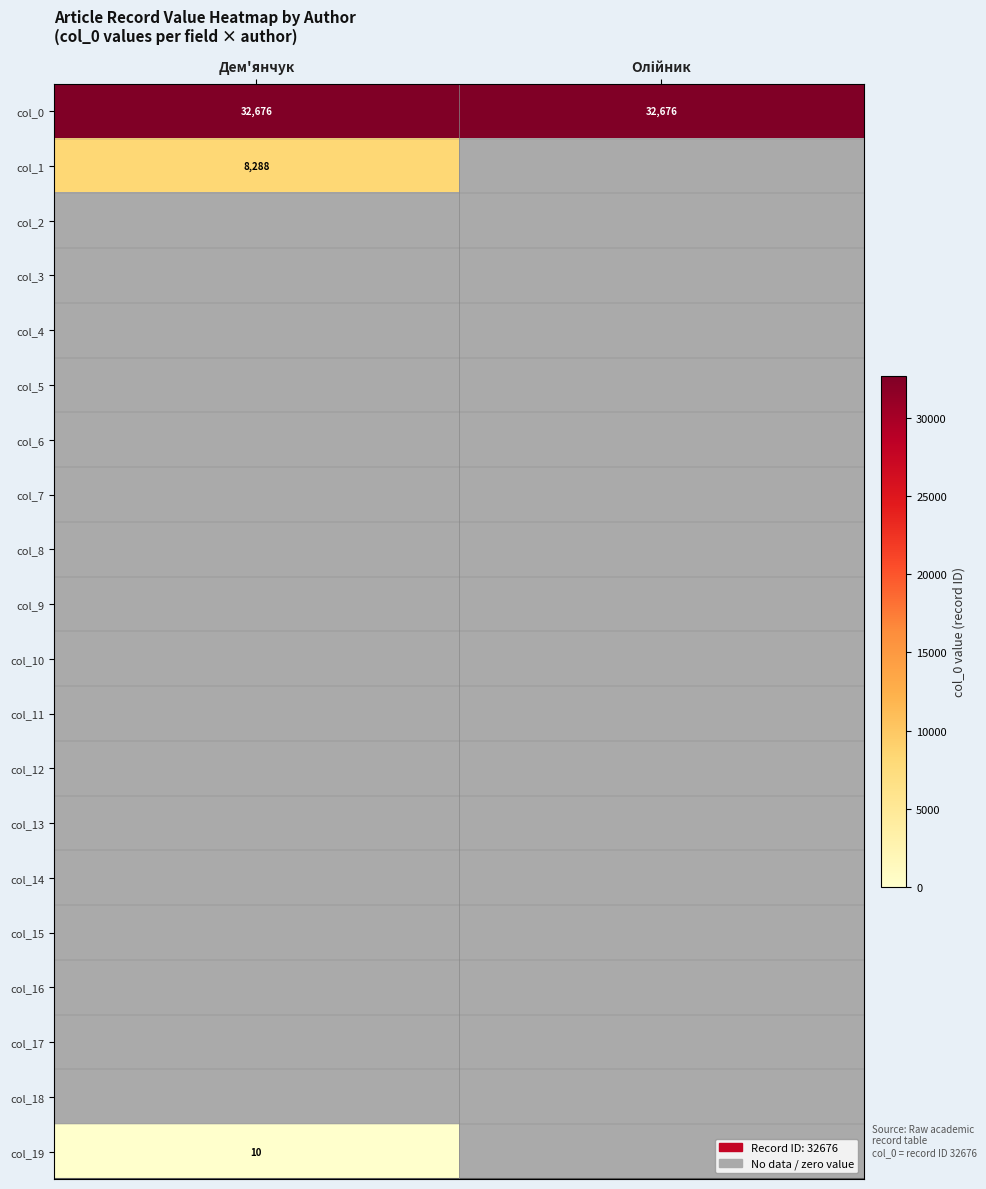

Between Дем'янчук and Олійник, which is larger?

Дем'янчук